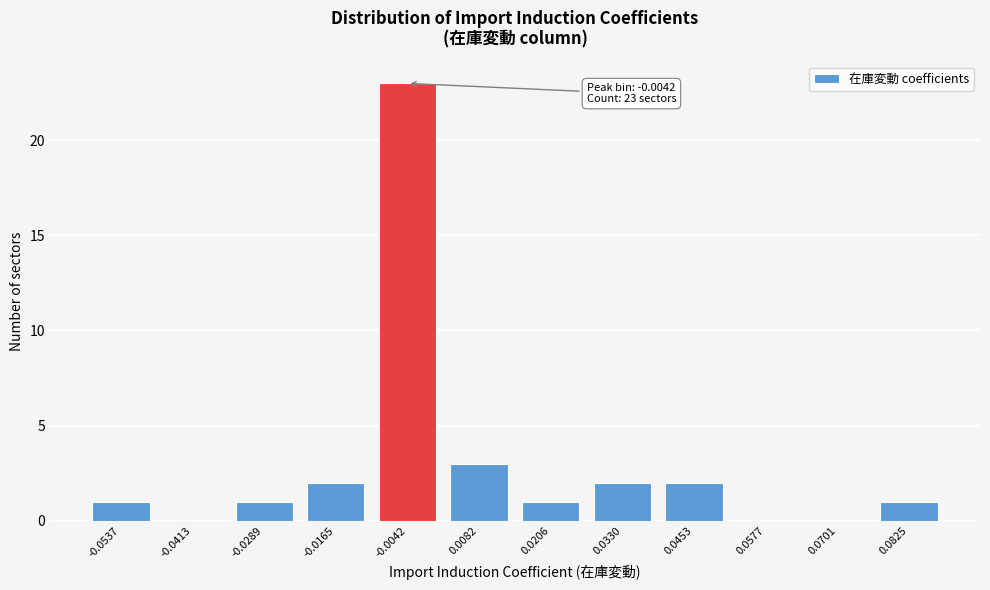

Reading right to left, transcribe all the data shown in this chart.

0.0825=1	0.0701=0	0.0577=0	0.0453=2	0.0330=2	0.0206=1	0.0082=3	-0.0042=23	-0.0165=2	-0.0289=1	-0.0413=0	-0.0537=1